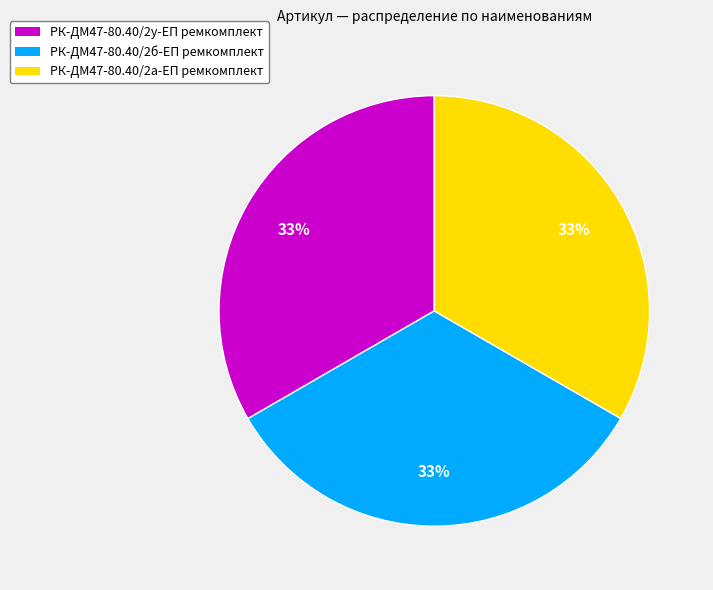

To the nearest percent, what is the combined percentage of РК-ДМ47-80.40/2б-ЕП ремкомплект and РК-ДМ47-80.40/2у-ЕП ремкомплект?

67%